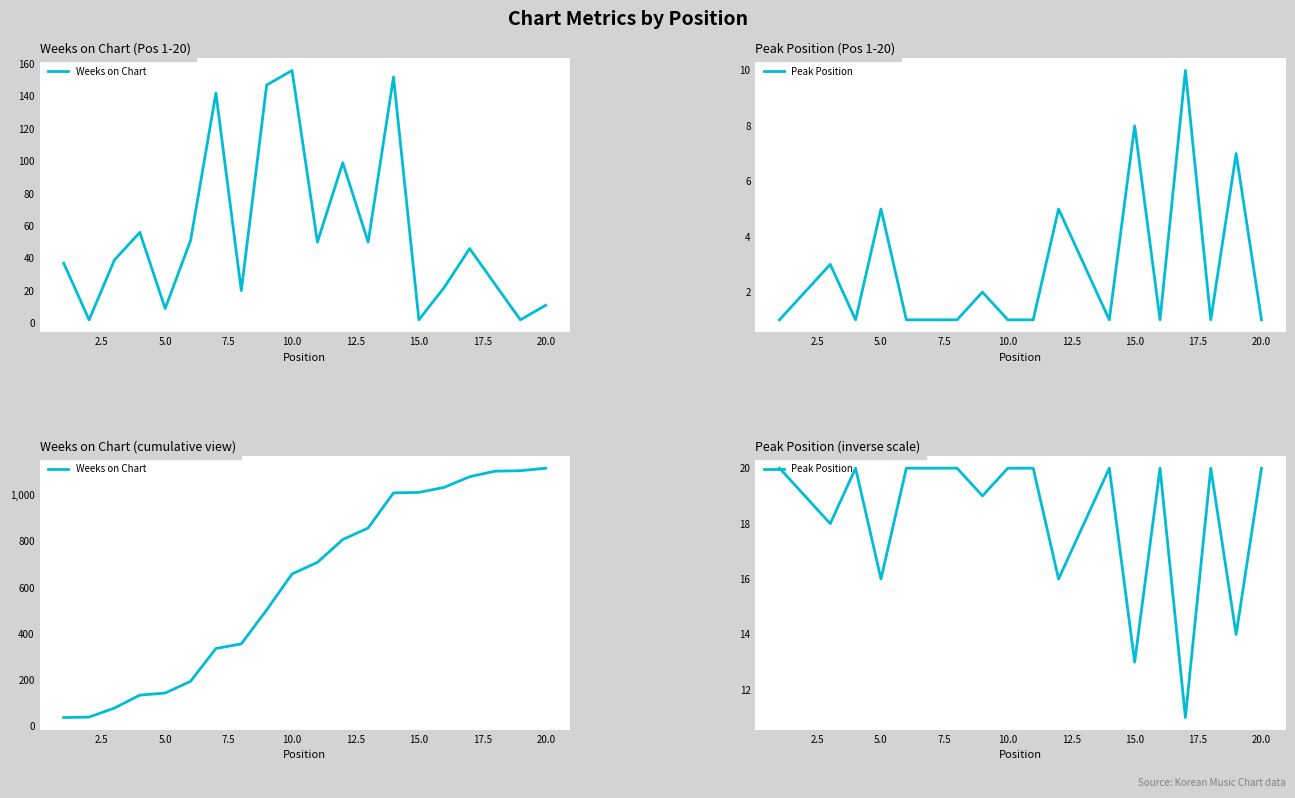

Is it true that Peak Position equals 22 at 11?

False